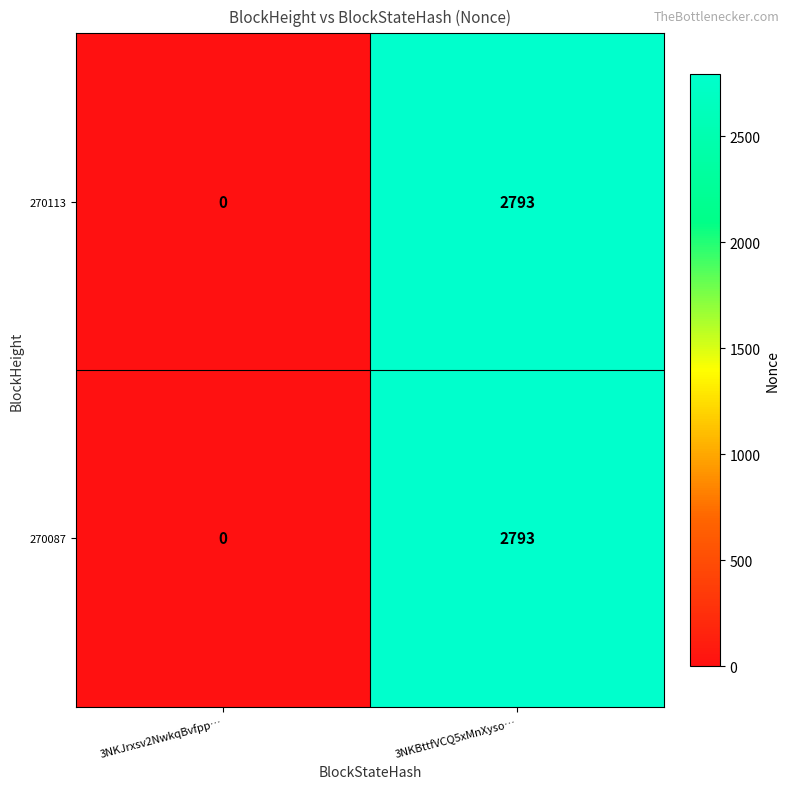

The 270113 series shows 1353 at 3NKJrxsv2NwkqBvfpp…. True or false?

False